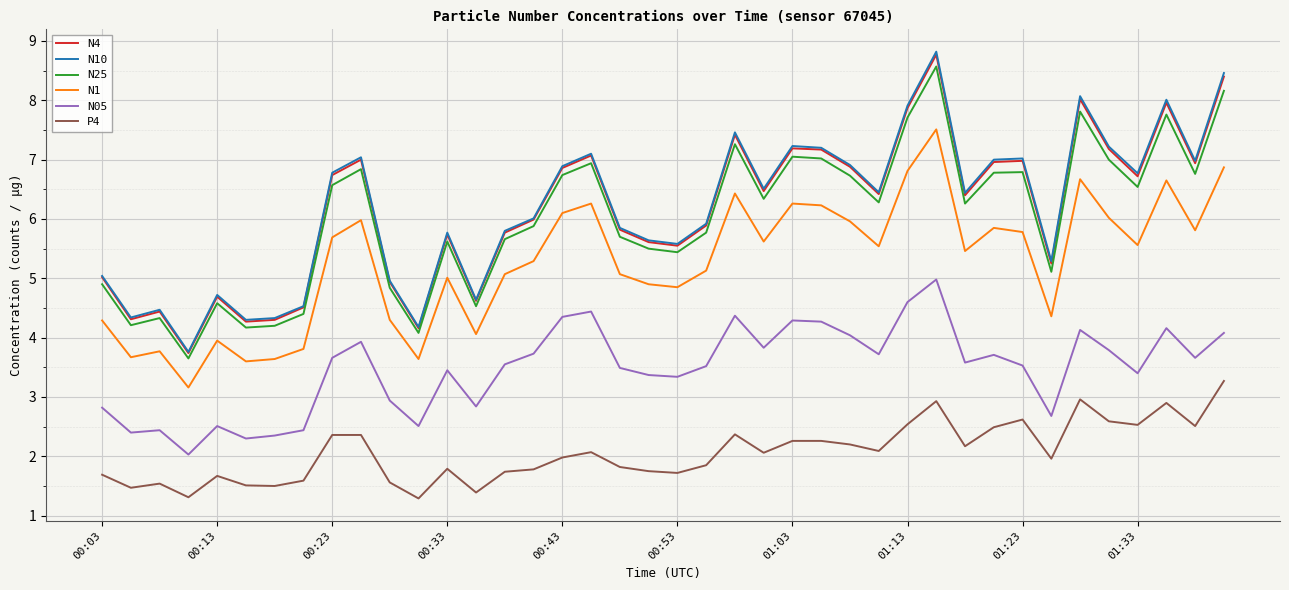

What is the average value of the N25 series?

6.0